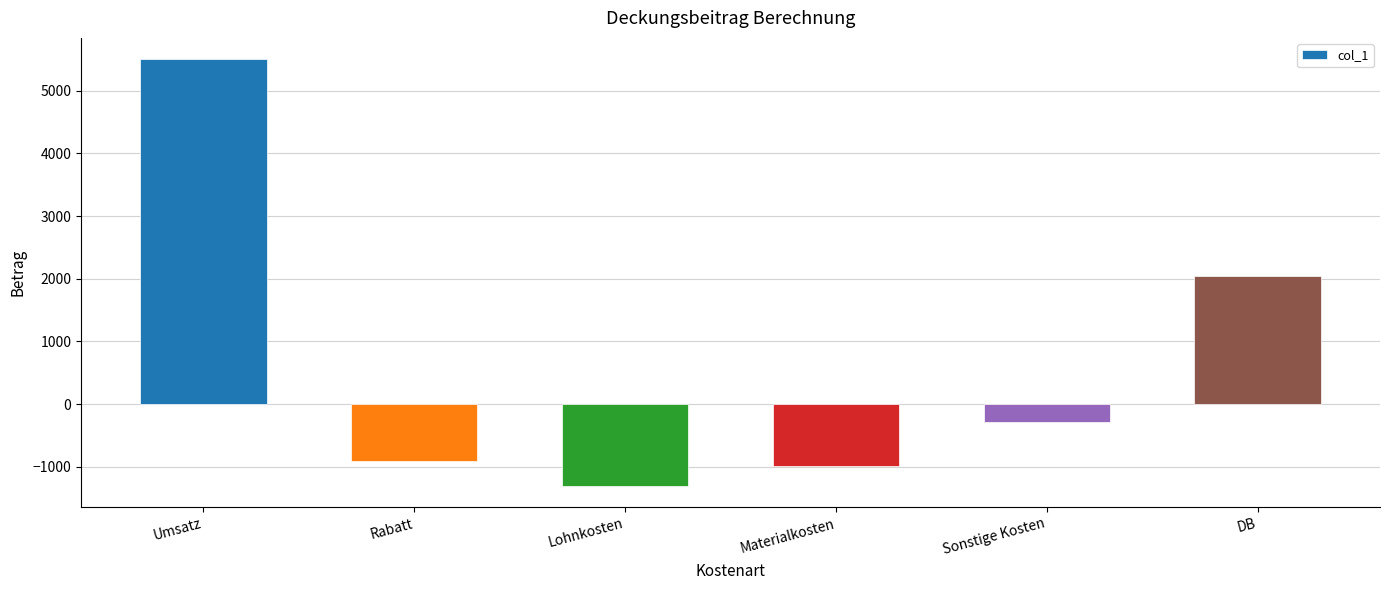

What is the difference between the values at Lohnkosten and Materialkosten?

320